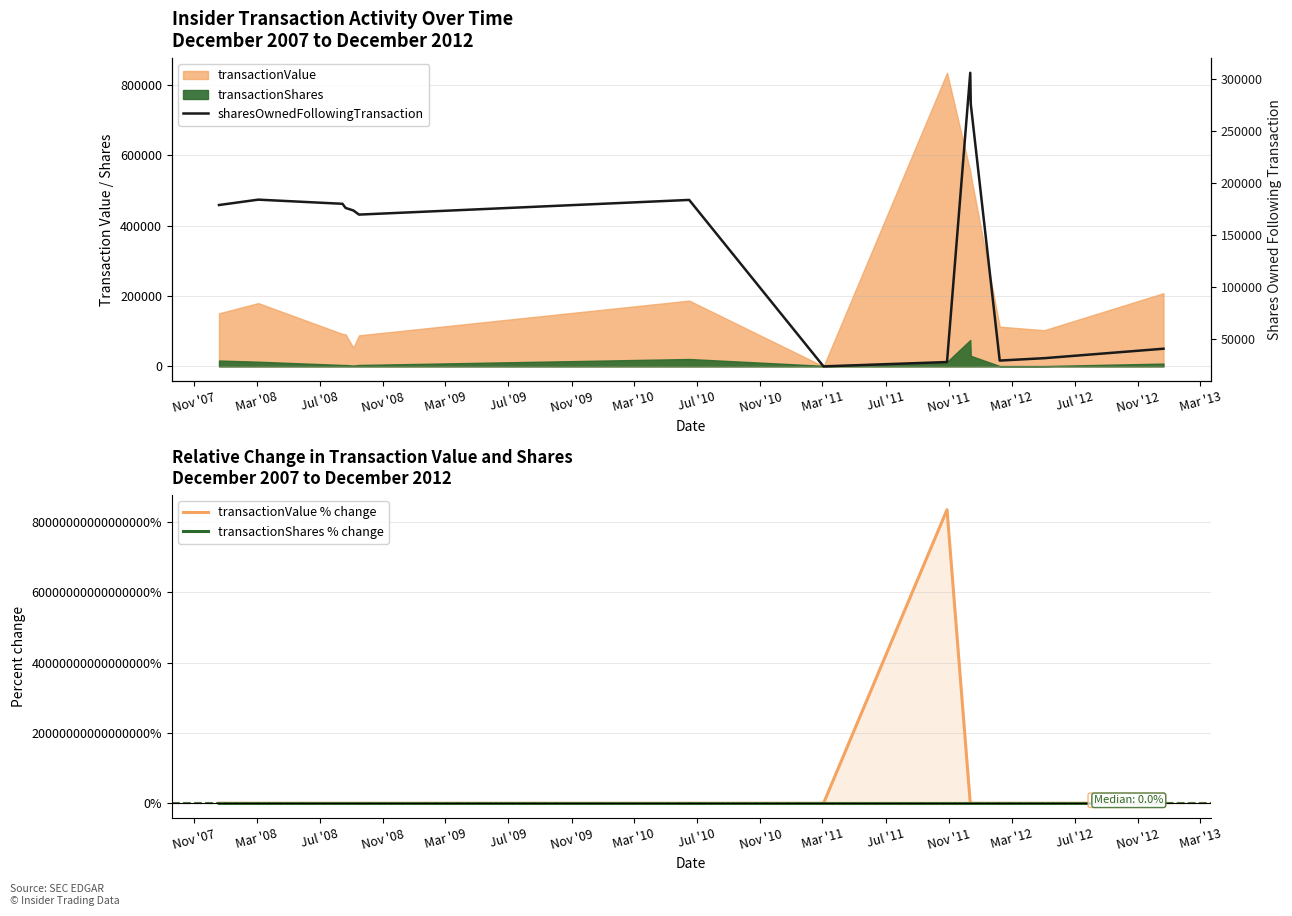

How many data points in sharesOwnedFollowingTransaction are less than 176183?

7